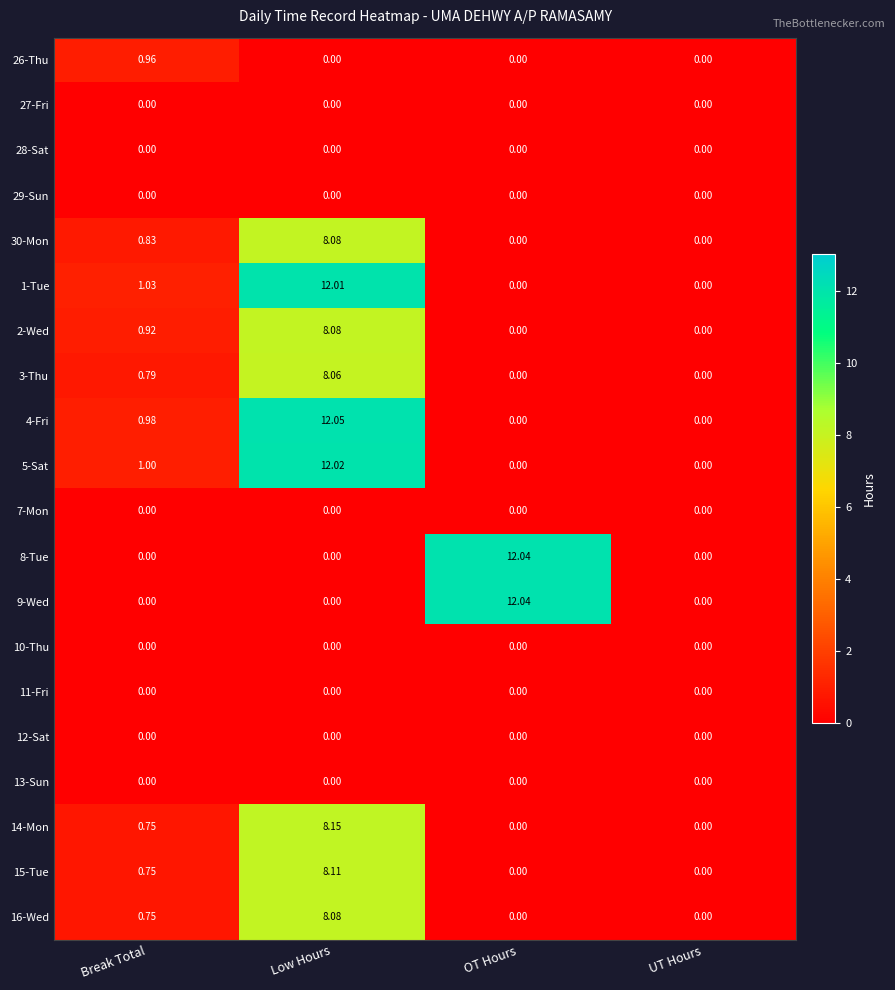

At which label is 14-Mon closest to 4?

Break Total